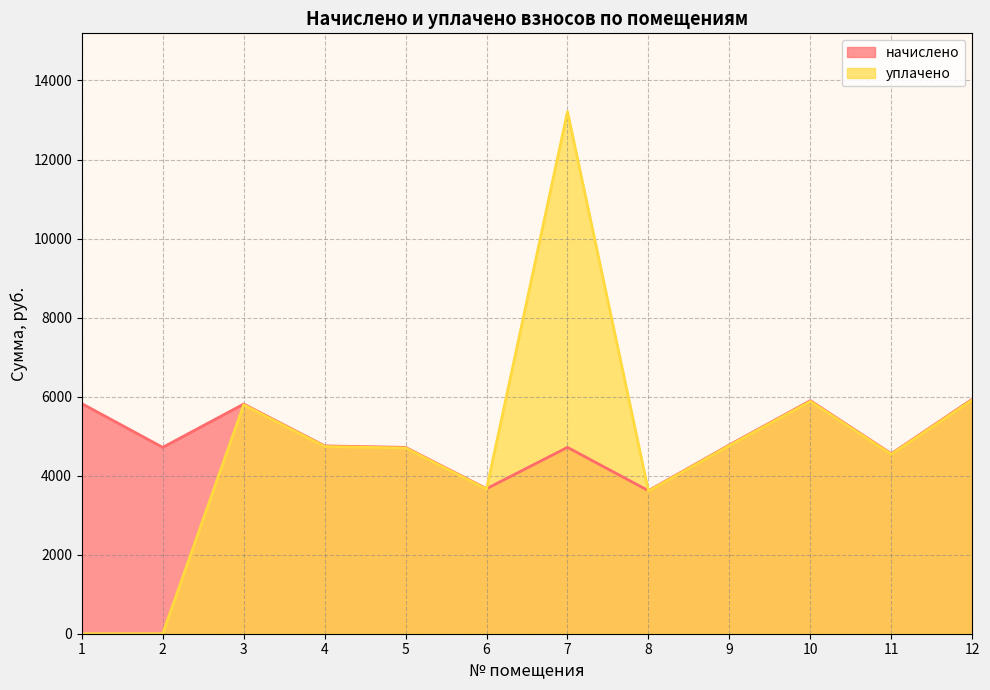

What is the total value across all series at 7?

17926.5